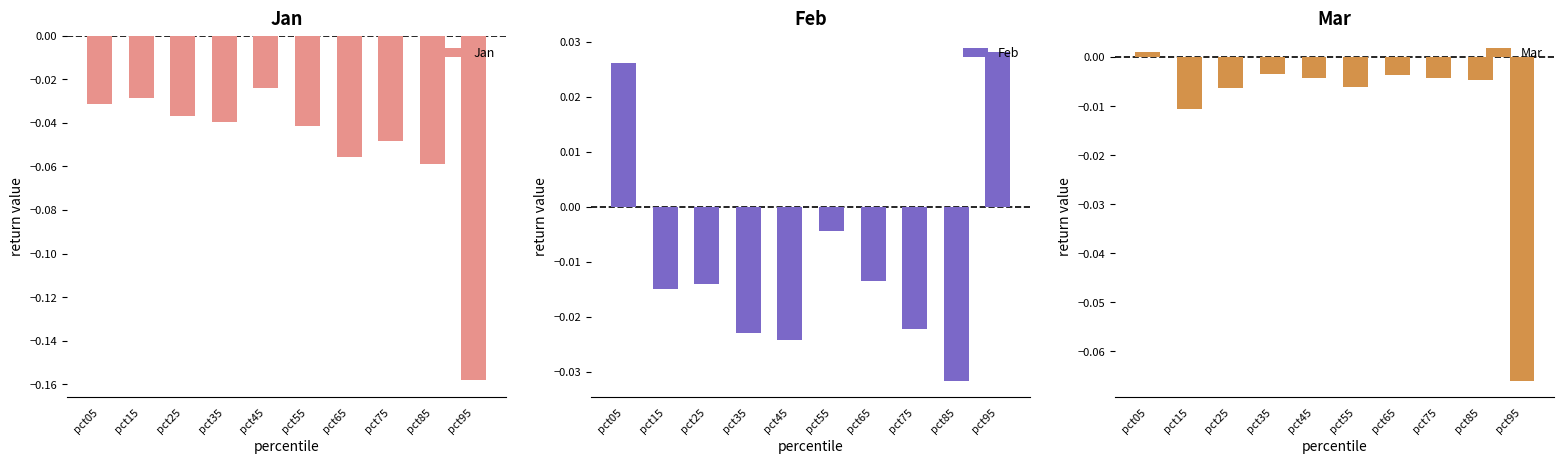

How many groups of bars are there?

10